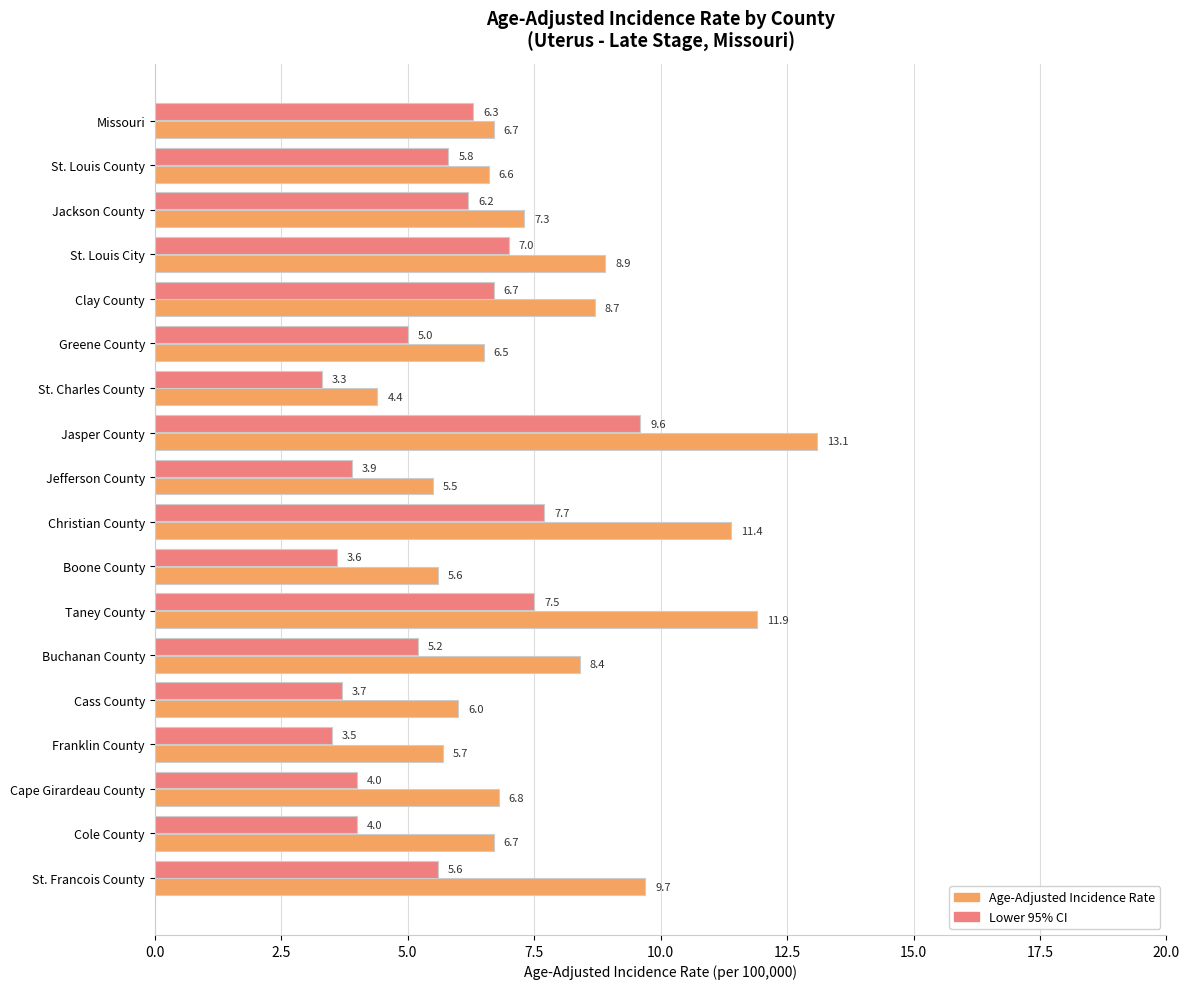

Is the value of Lower 95% CI at Boone County greater than the value of Age-Adjusted Incidence Rate at Cass County?

No